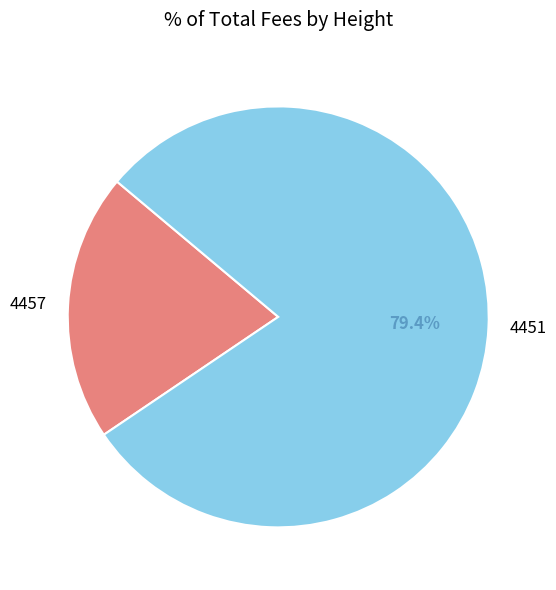

Which slice represents more than half of the pie?

4451